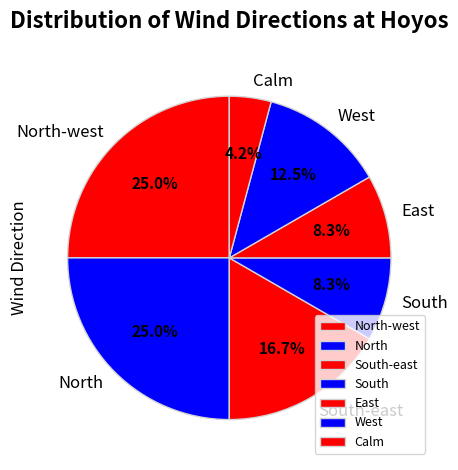

What is the smallest slice in the pie chart?

Calm